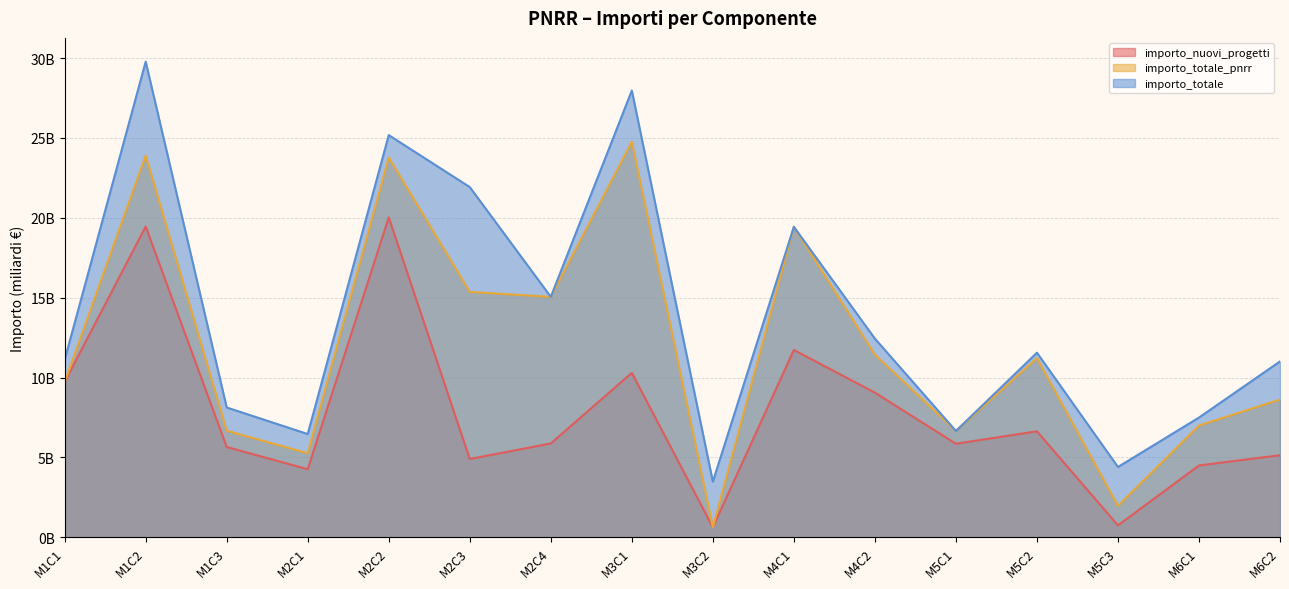

How many lines are shown in the chart?

3